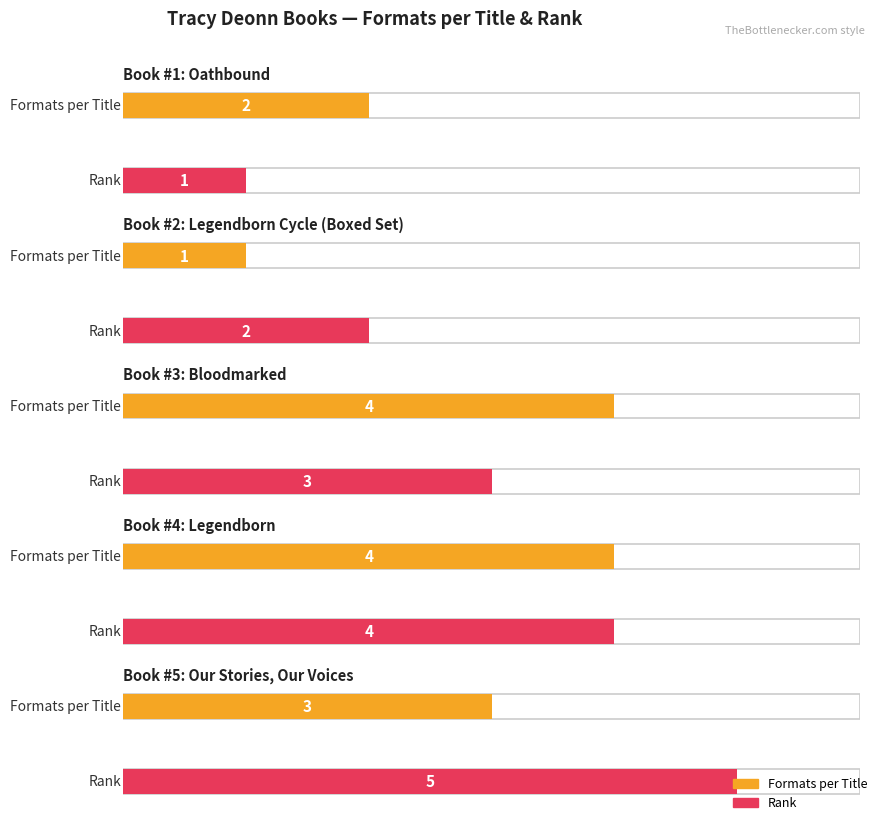

At which category is the sum across all series the highest?

Legendborn